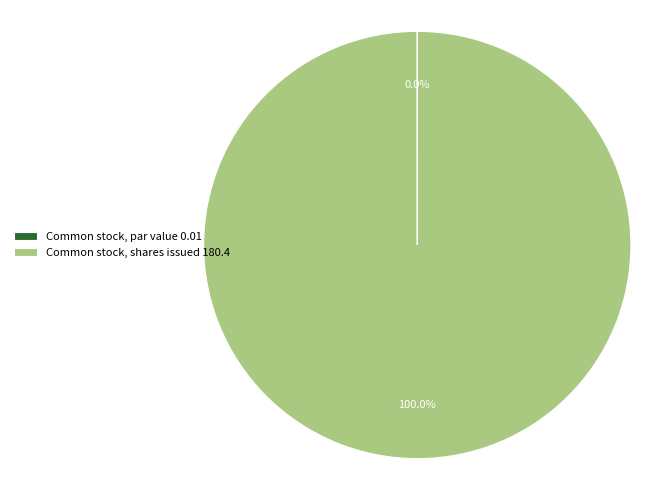

Is there a majority slice in this chart?

Yes